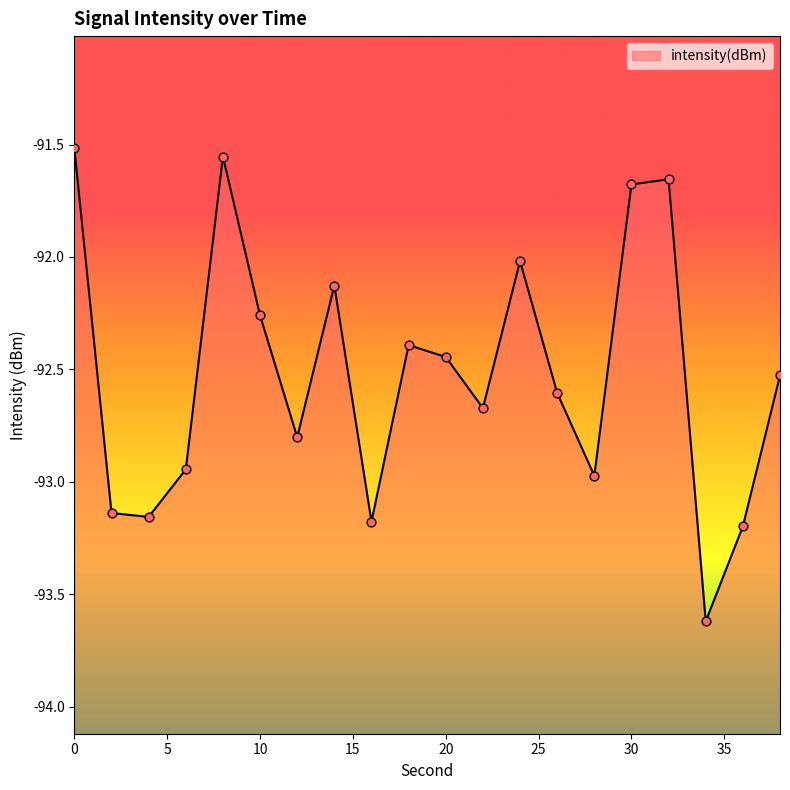

Between 8 and 6, which is larger?

8